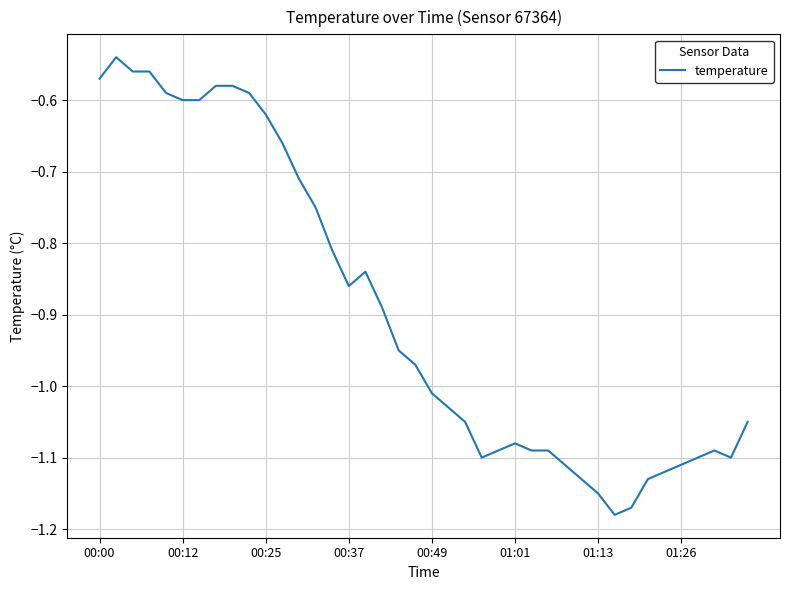

What is the difference between the maximum and minimum values?

0.6